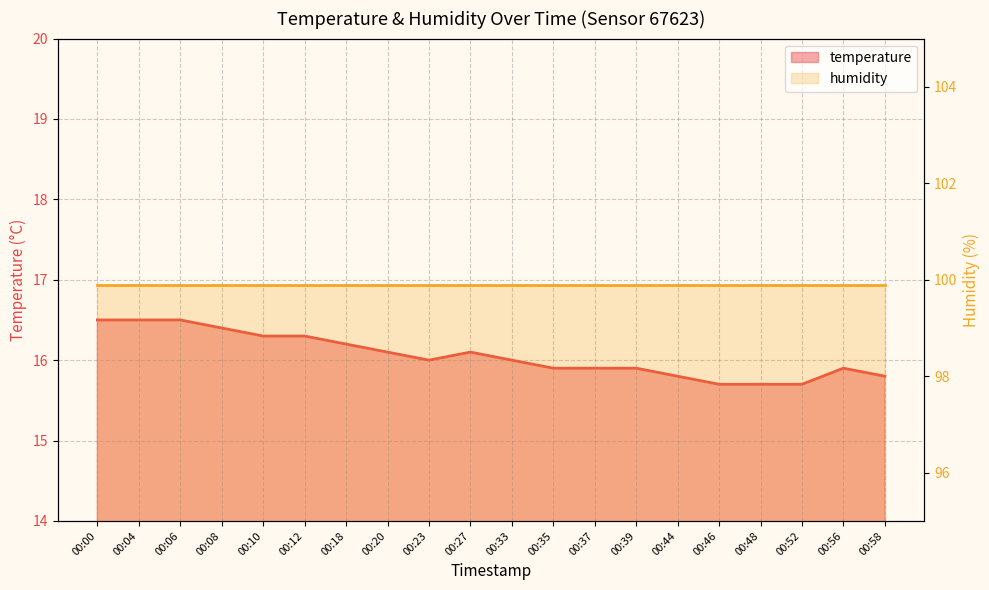

What is the ratio of the value at 00:33 to the value at 00:27?

1.0